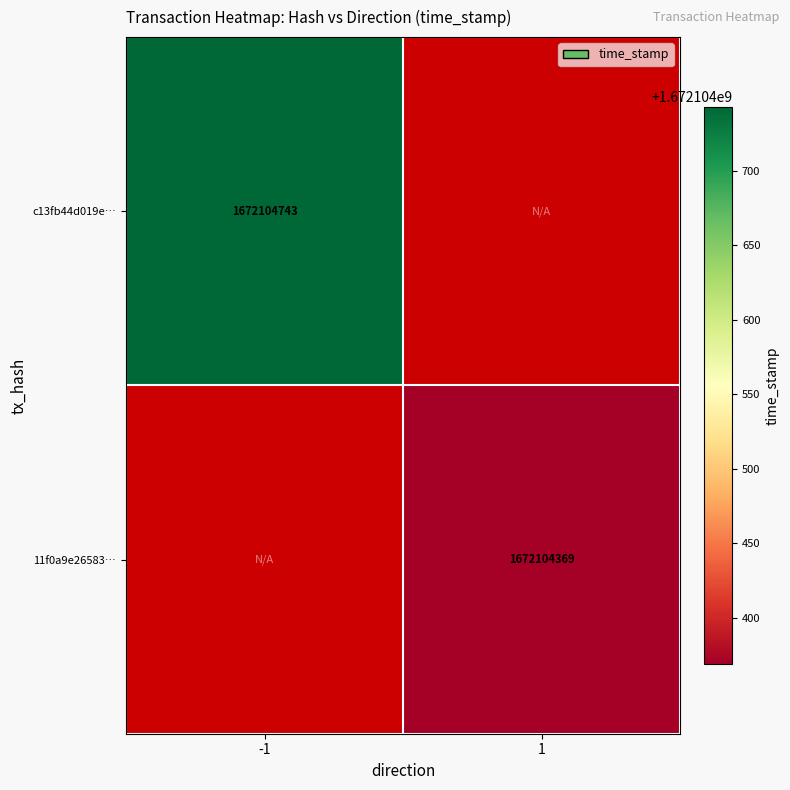

Rank the series at direction from lowest to highest value.

c13fb44d019ee68aa929bd5cffb13a0105ba8bb, 11f0a9e2658379528d0ca845948b9f73874fc55